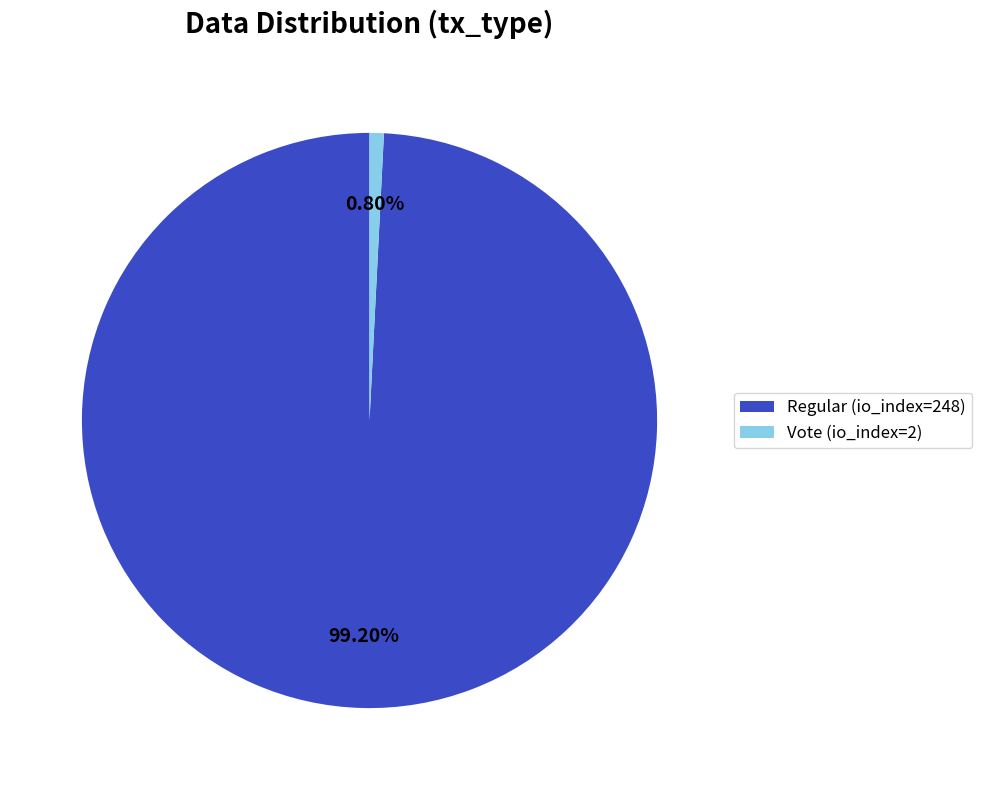

Is there a majority slice in this chart?

Yes